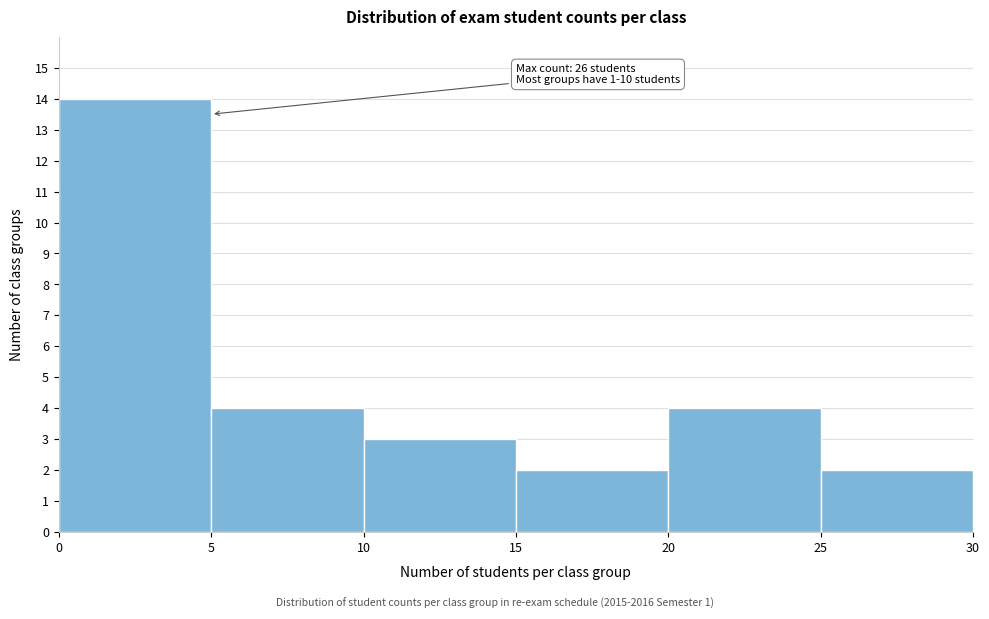

Over which range of the x-axis is the bar tallest?

0 to 5